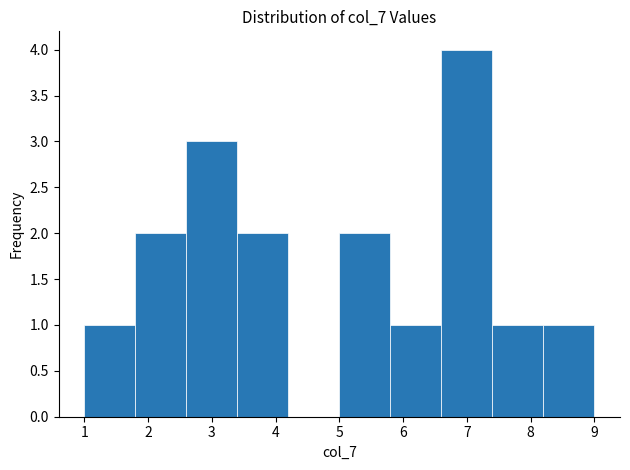

Reading left to right, transcribe this chart: for each bar, give the range it covers on the x-axis and its height. The values are not printed on the chart, so give them approximately, as read against the axis.

1.0 to 1.8: 1
1.8 to 2.6: 2
2.6 to 3.4: 3
3.4 to 4.2: 2
4.2 to 5.0: 0
5.0 to 5.8: 2
5.8 to 6.6: 1
6.6 to 7.4: 4
7.4 to 8.2: 1
8.2 to 9.0: 1